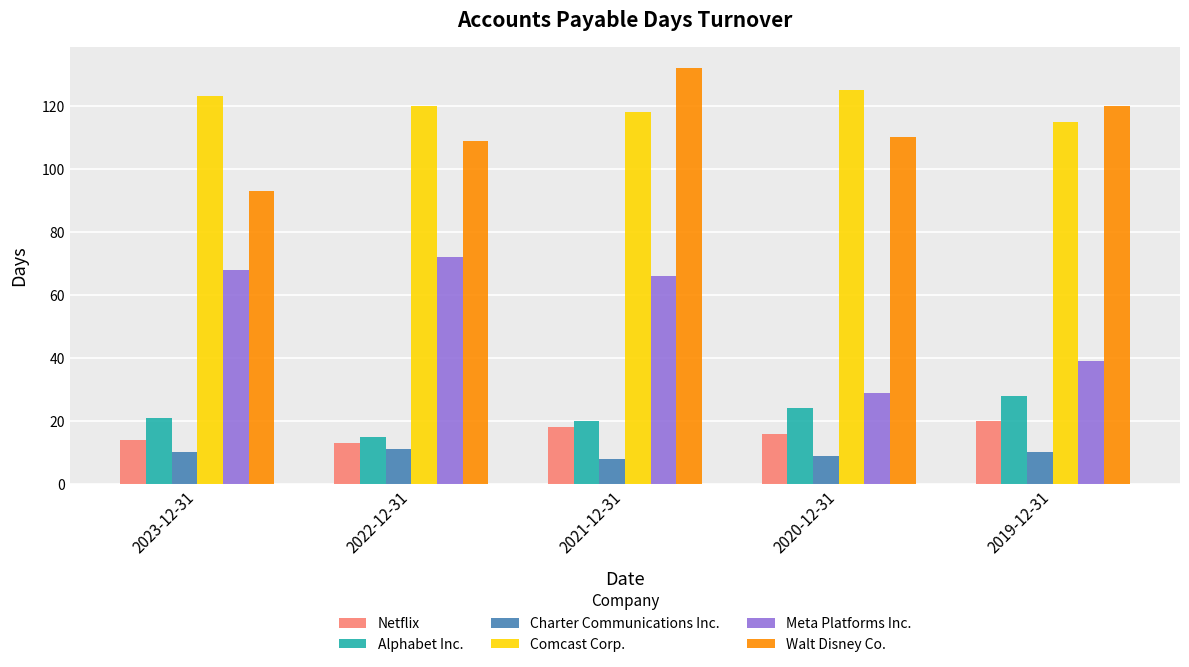

What position from the left is 2021-12-31?

3